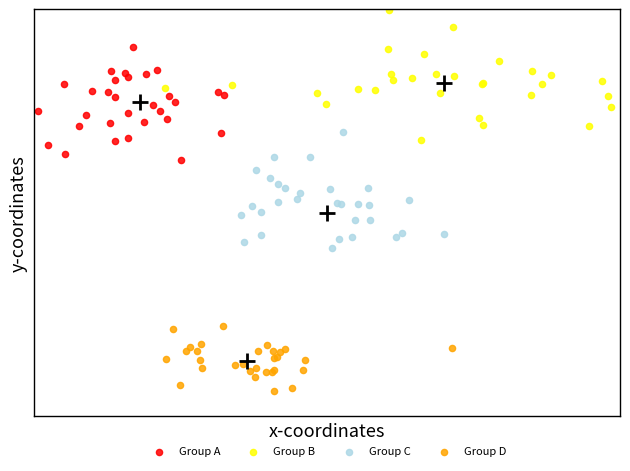

Which series has the widest spread of Y values?

Group B